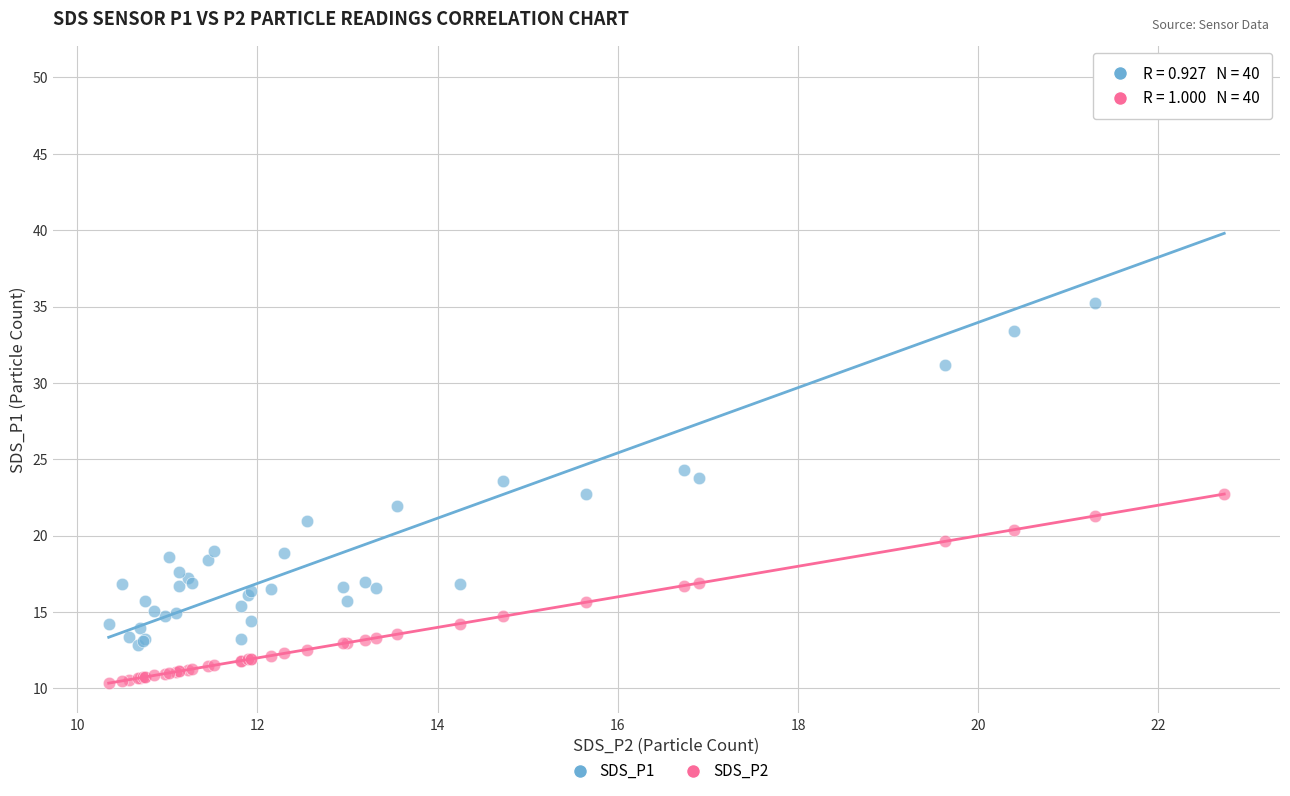

Which series contains the lowest Y value?

SDS_P2